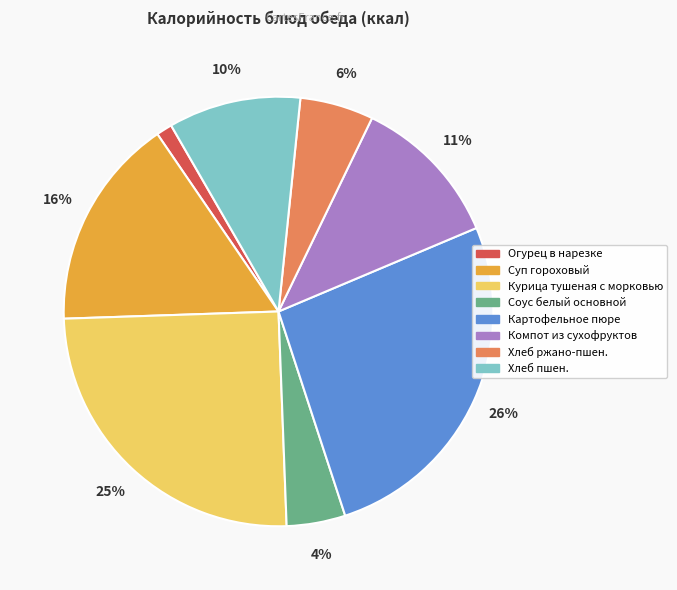

Combined, do Соус белый основной and Компот из сухофруктов account for over 50%?

No